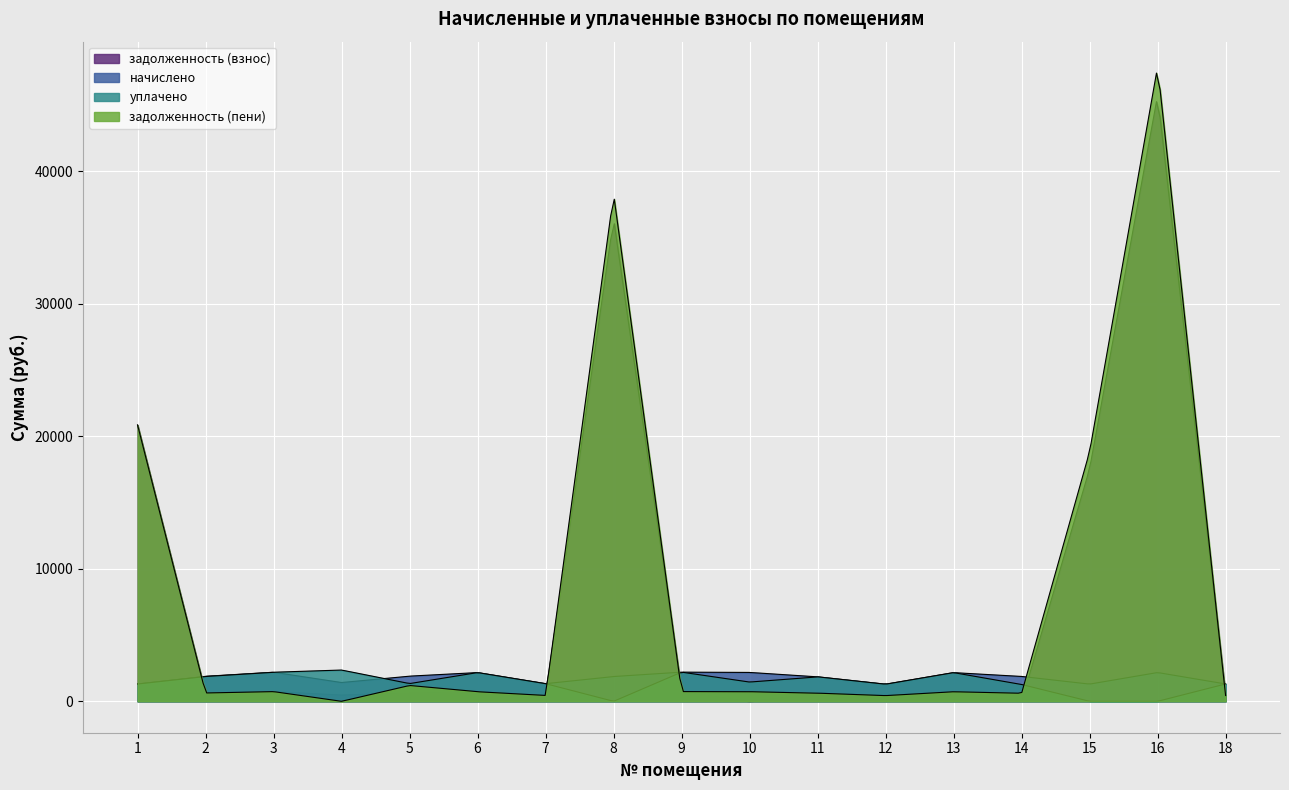

The value of задолженность (пени) at 4 is 18812.4. True or false?

False